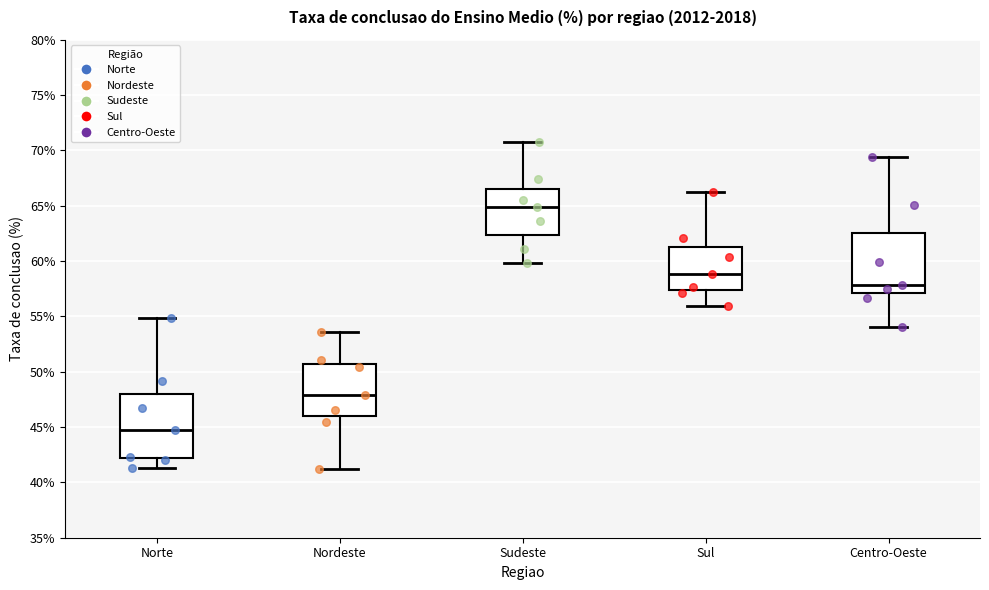

Which box's median line is the lowest?

Norte